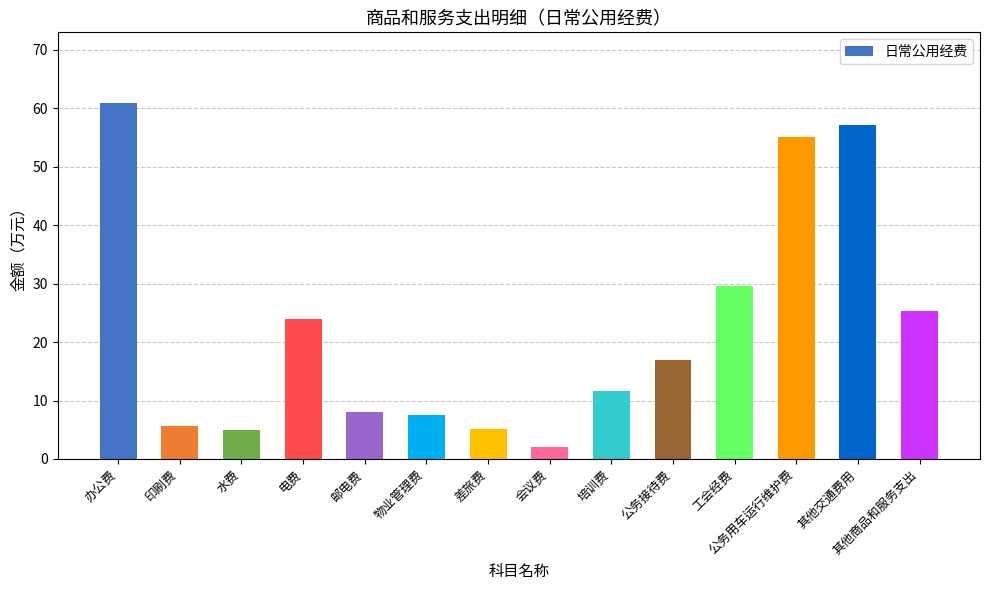

What is the label of the 3rd bar from the right?

公务用车运行维护费